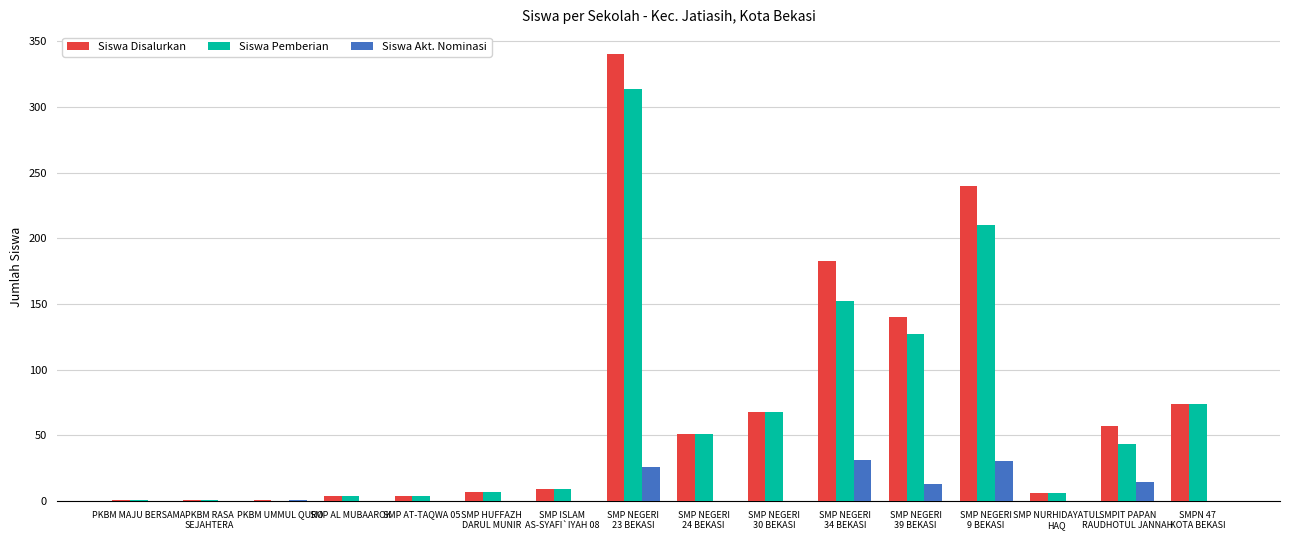

What is the sum of all Siswa Disalurkan values?

1186